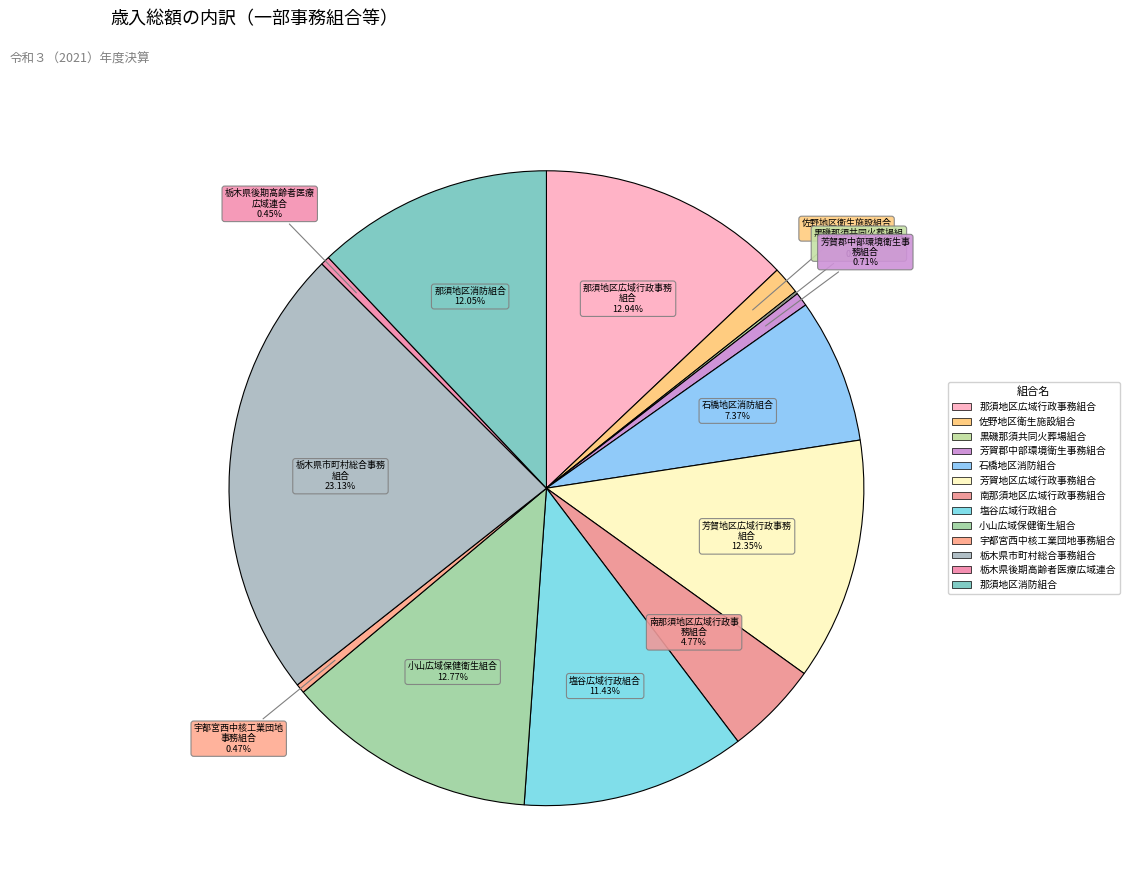

What is the ratio of the value at 芳賀郡中部環境衛生事務組合 to the value at 芳賀地区広域行政事務組合?

0.1